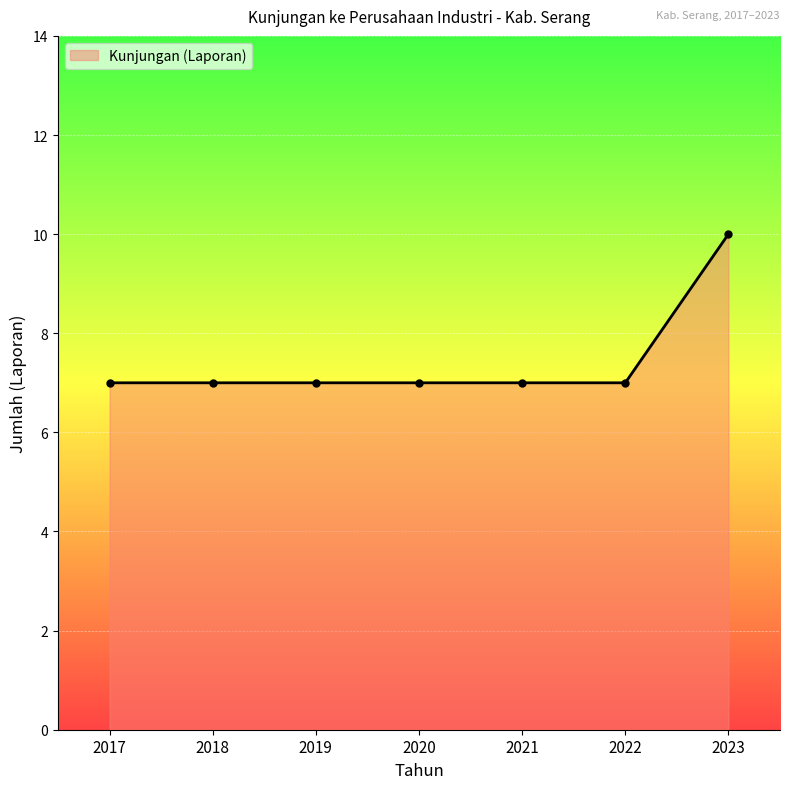

What is the value of the 2nd point from the left?

7